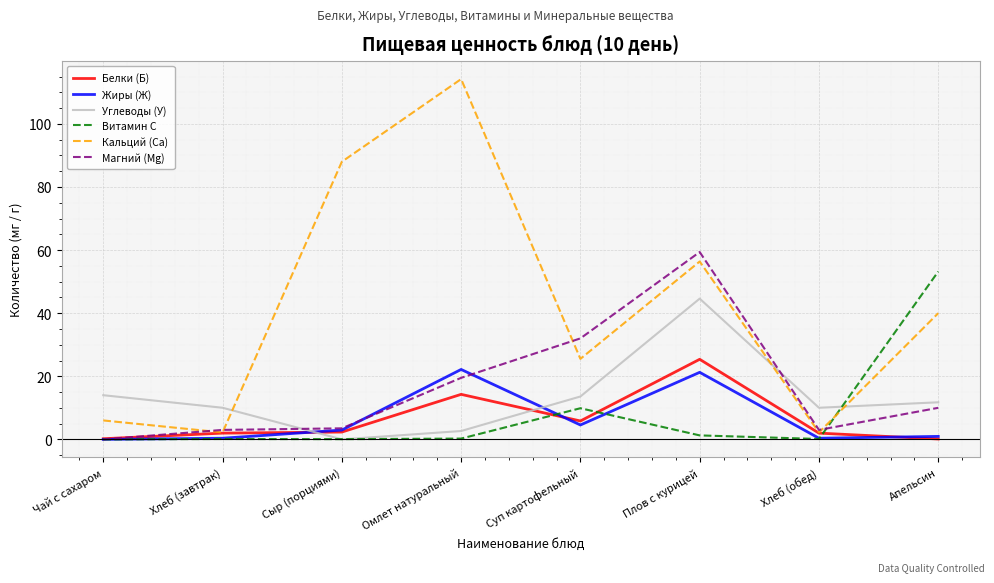

After their last crossing, which series has the higher values: Витамин С or Белки (Б)?

Витамин С